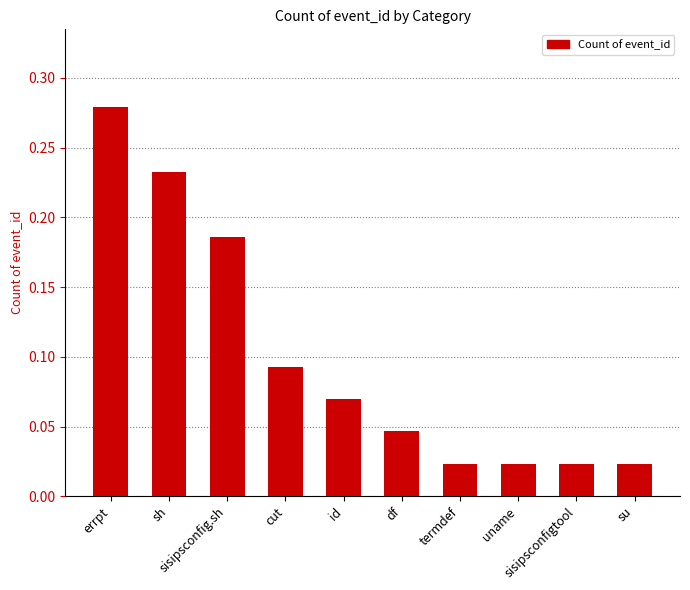

Are the bars horizontal?

No